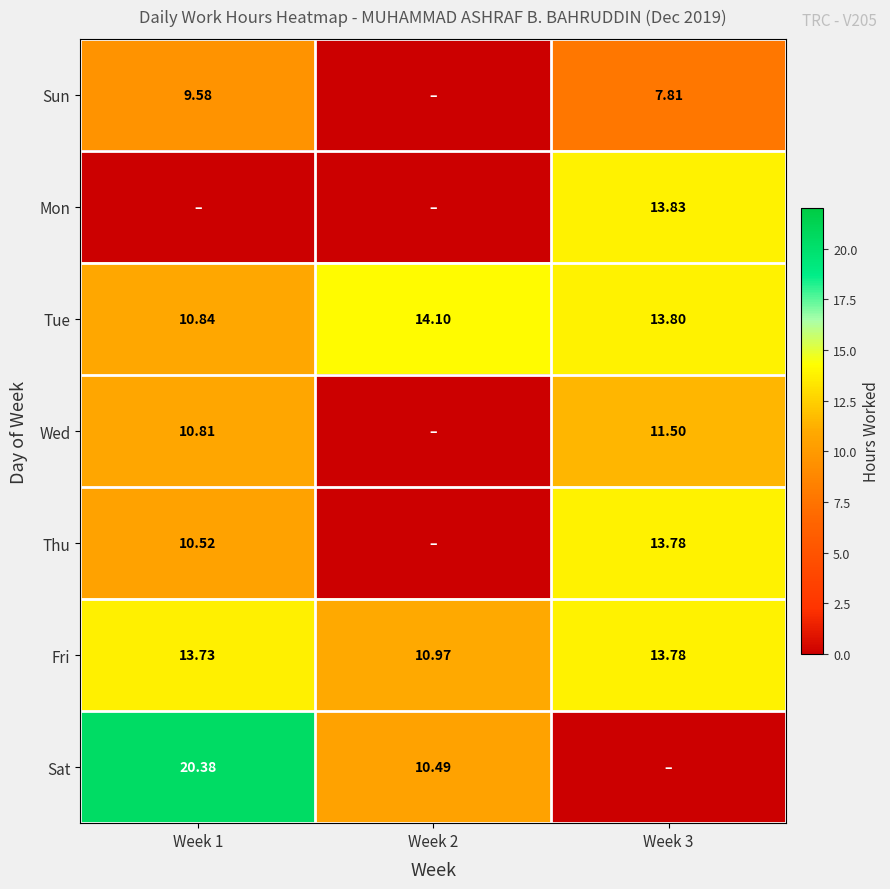

At how many categories does at least one series exceed 4?

3